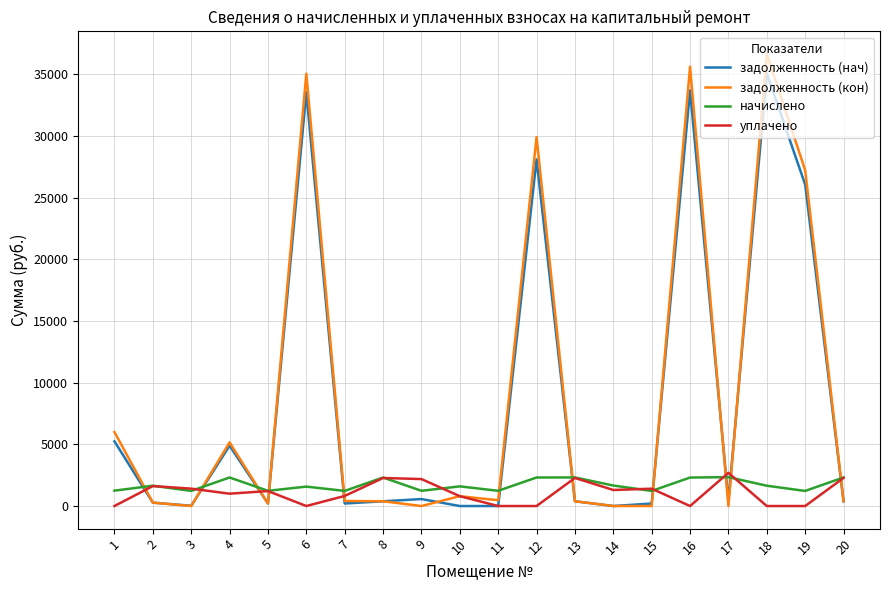

Rank the series by their maximum value, from lowest to highest.

начислено, уплачено, задолженность (нач), задолженность (кон)